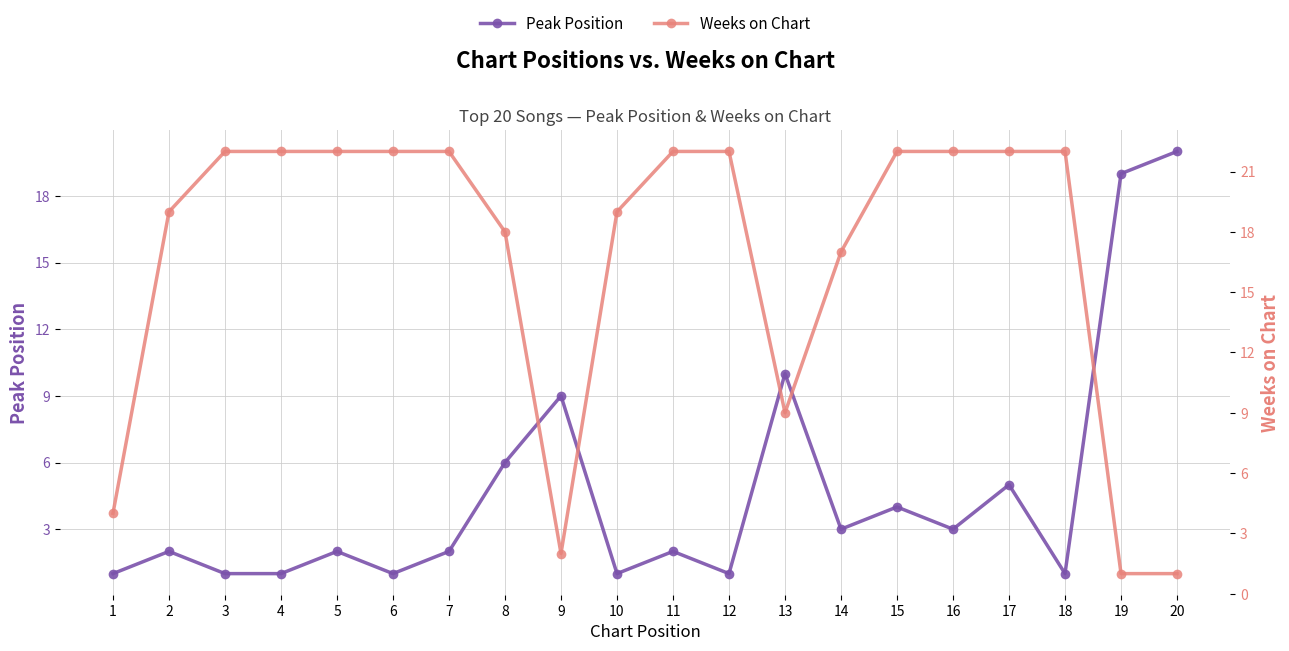

At which label does Weeks on Chart reach its peak?

3